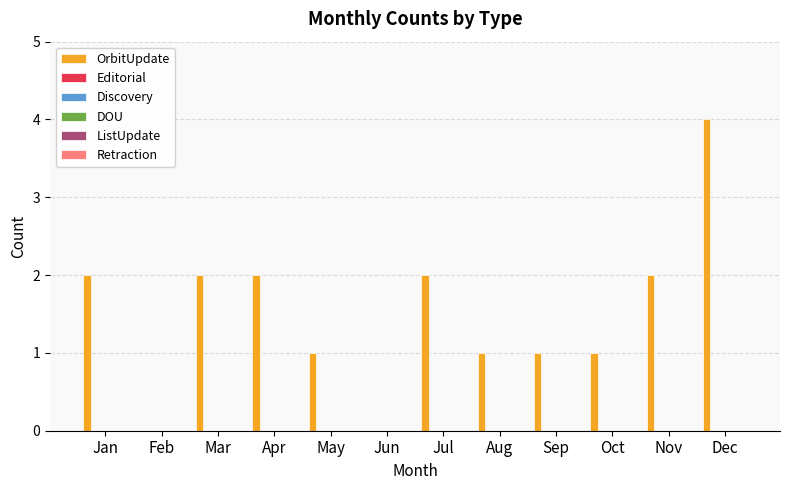

What is the greatest value displayed?

4